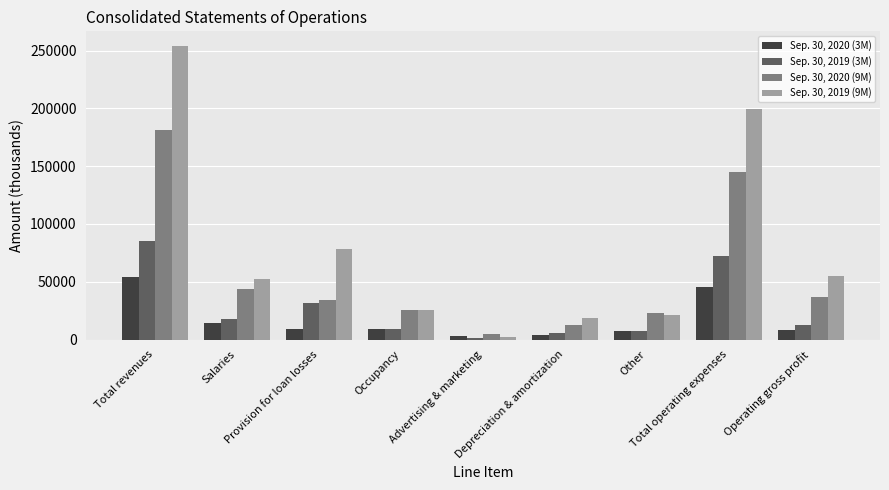

What is the highest value of the Sep. 30, 2020 (3M) series?

53916